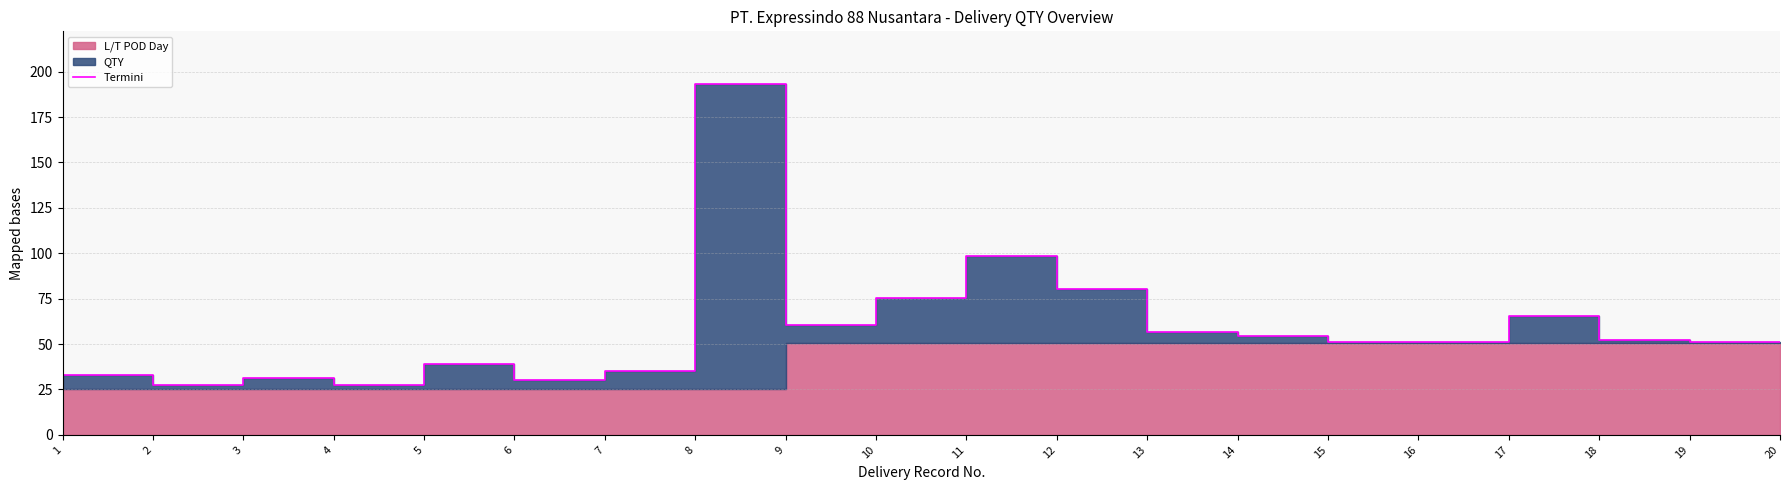

Does the chart have visible grid lines?

Yes